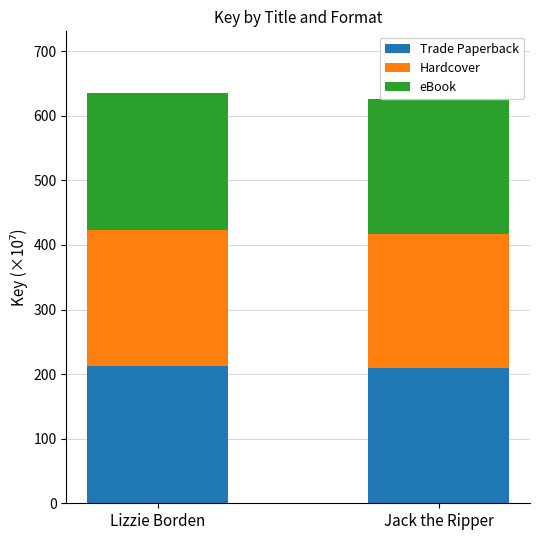

Which series has the largest range (max minus min)?

Trade Paperback